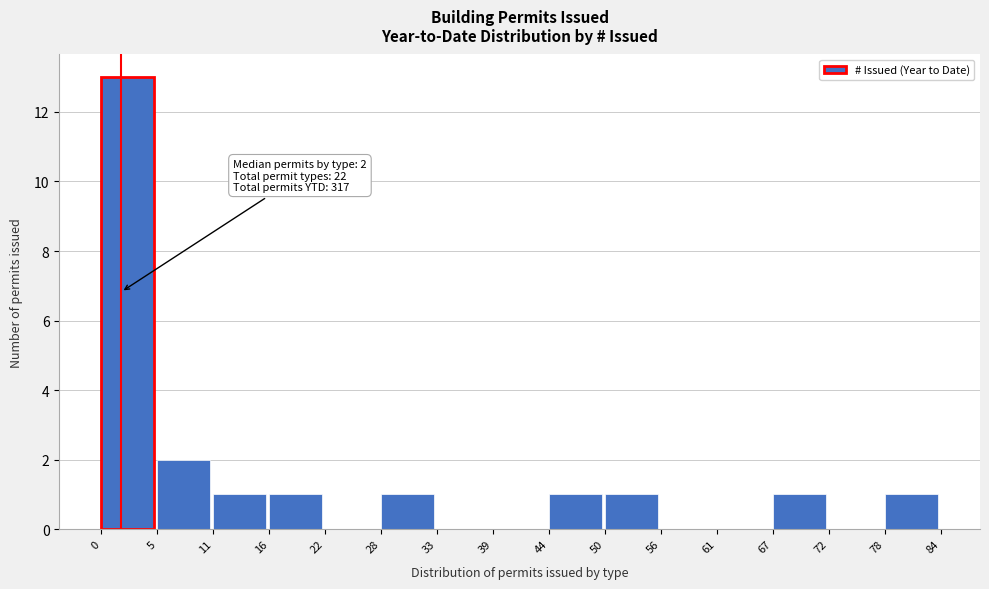

Which range on the x-axis has the tallest bar?

0 to 5